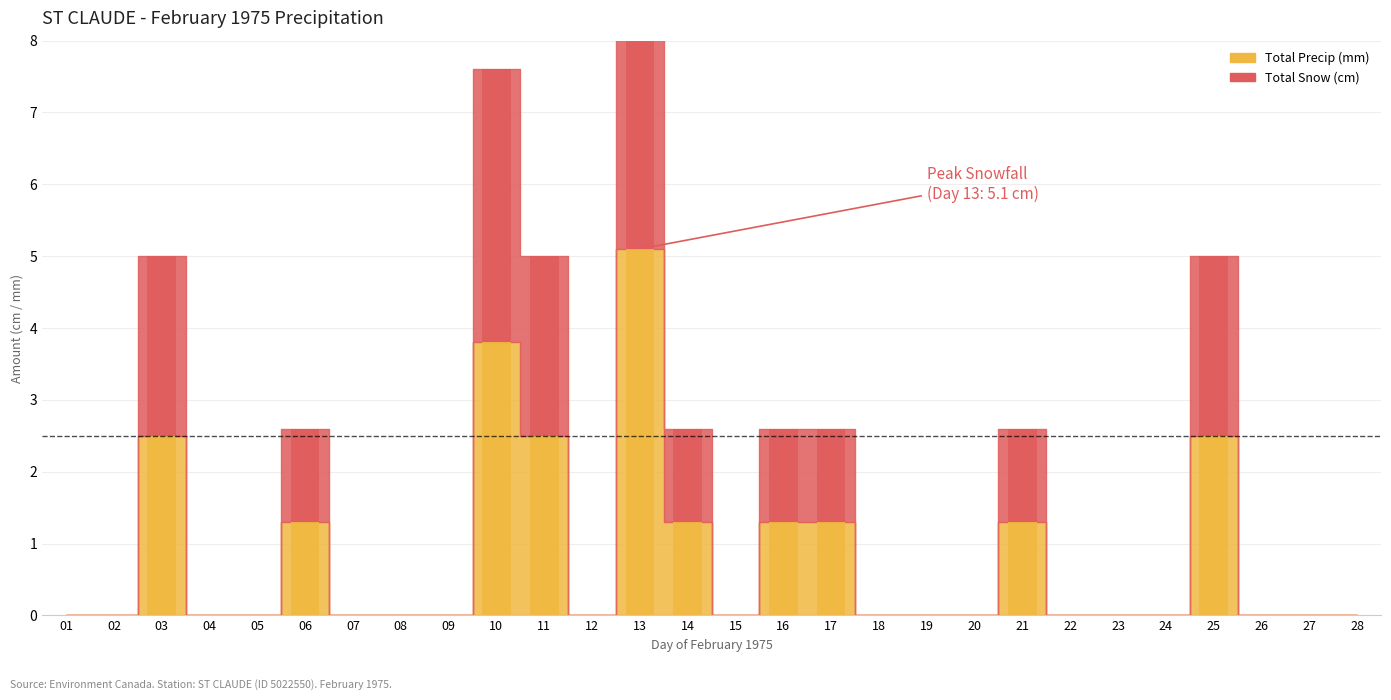

Reading left to right, what are all the values shown in this chart?

Total Snow (cm): 01=0.0	02=0.0	03=2.5	04=0.0	05=0.0	06=1.3	07=0.0	08=0.0	09=0.0	10=3.8	11=2.5	12=0.0	13=5.1	14=1.3	15=0.0	16=1.3	17=1.3	18=0.0	19=0.0	20=0.0	21=1.3	22=0.0	23=0.0	24=0.0	25=2.5	26=0.0	27=0.0	28=0.0
Total Precip (mm): 01=0.0	02=0.0	03=2.5	04=0.0	05=0.0	06=1.3	07=0.0	08=0.0	09=0.0	10=3.8	11=2.5	12=0.0	13=5.1	14=1.3	15=0.0	16=1.3	17=1.3	18=0.0	19=0.0	20=0.0	21=1.3	22=0.0	23=0.0	24=0.0	25=2.5	26=0.0	27=0.0	28=0.0